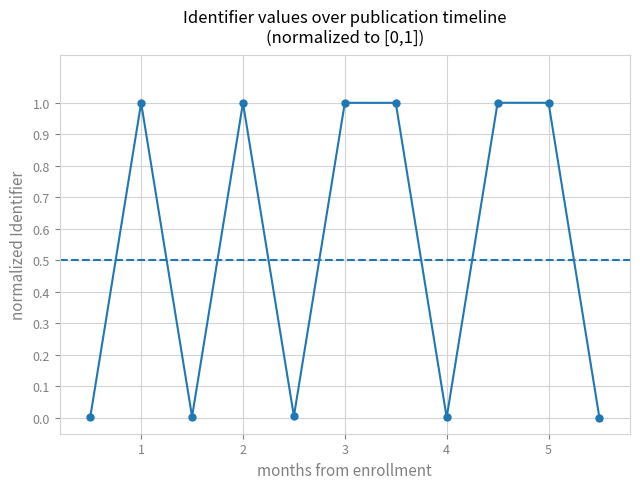

Does the chart display data point markers on the line(s)?

Yes